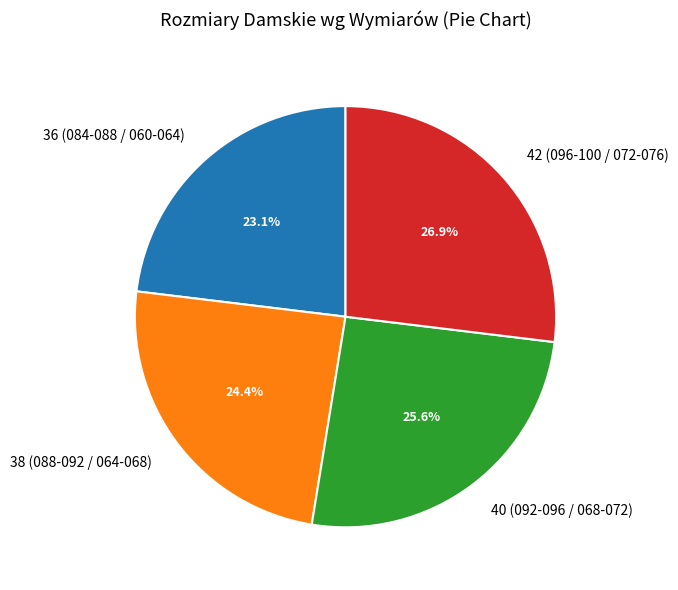

True or false: 40 (092-096 / 068-072) accounts for 20% of the total.

False